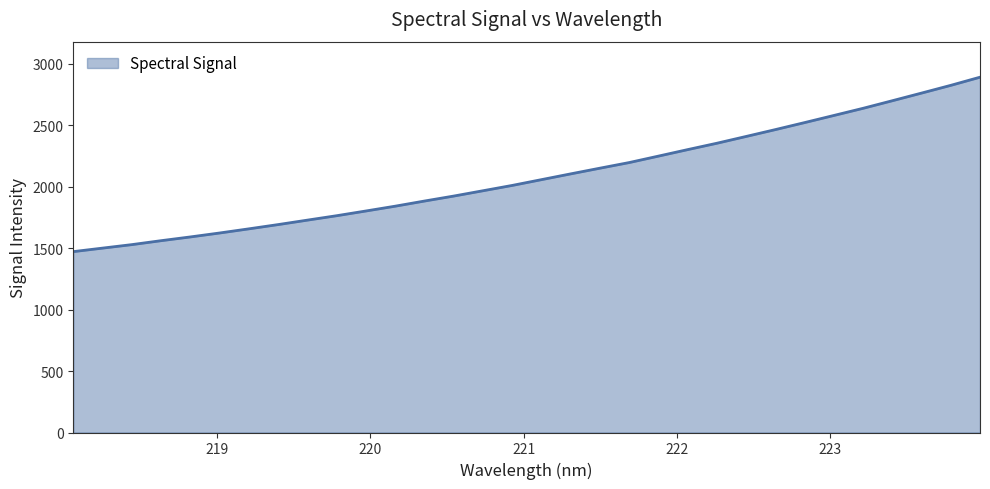

What is the smallest value displayed?

1472.3